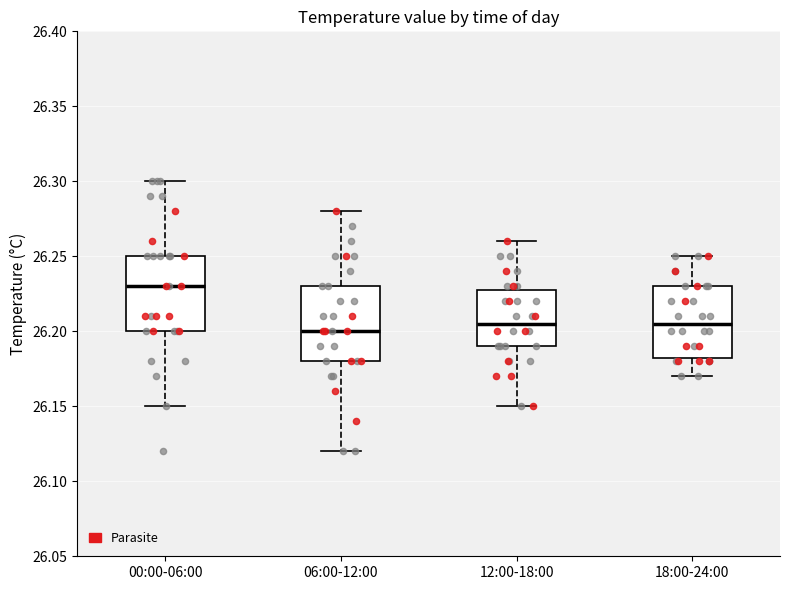

Which box's median line is the highest?

00:00-06:00